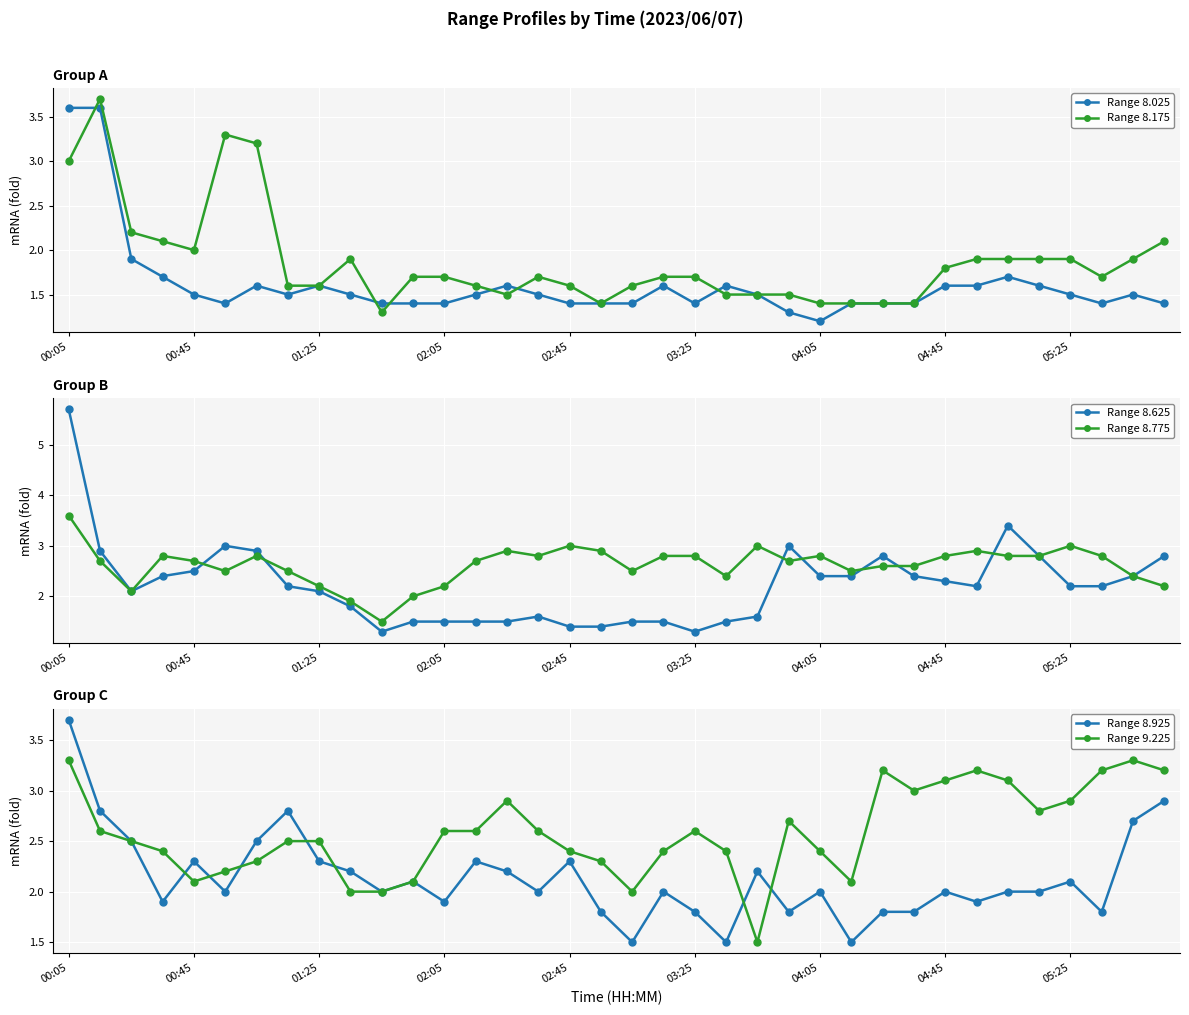

Rank the series by their maximum value, from highest to lowest.

Range 8.625, Range 8.175, Range 8.925, Range 8.025, Range 8.775, Range 9.225